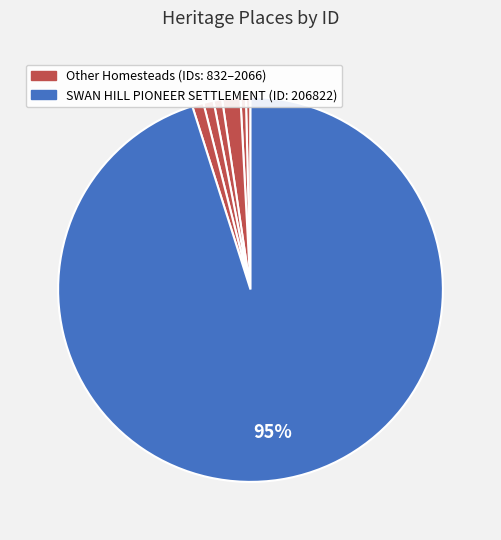

Count the number of slices in the pie.

7